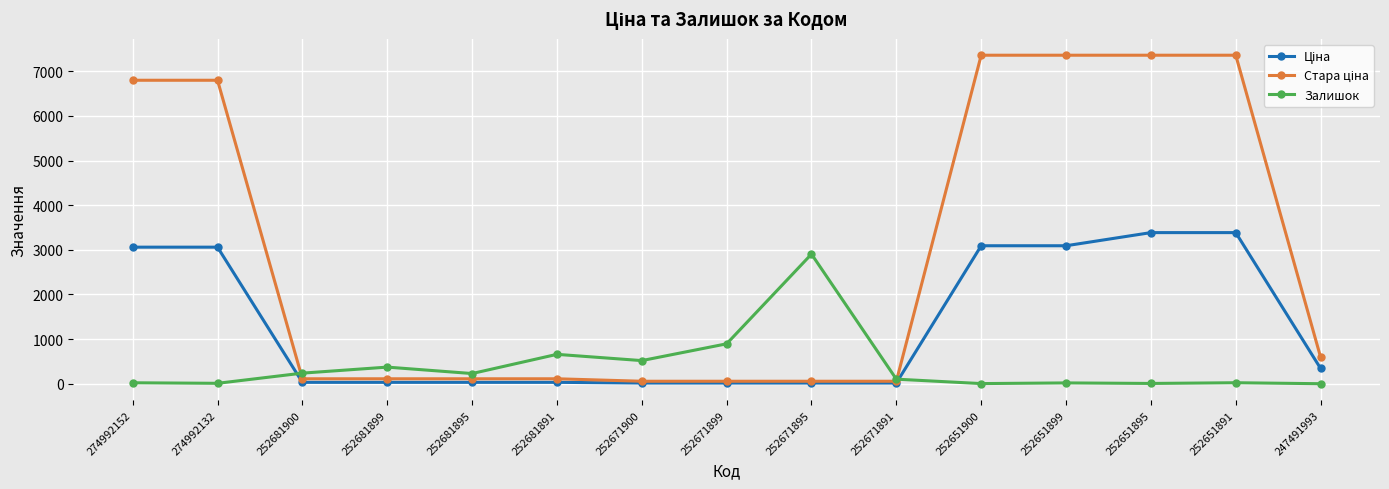

Does the chart display data point markers on the line(s)?

Yes